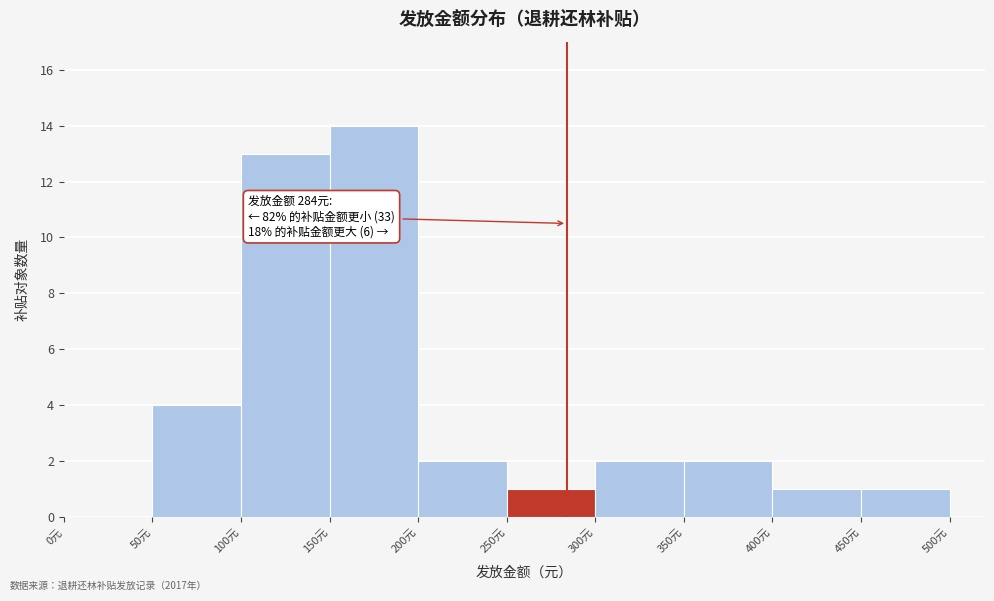

Over which range of the x-axis is the bar tallest?

150 to 200